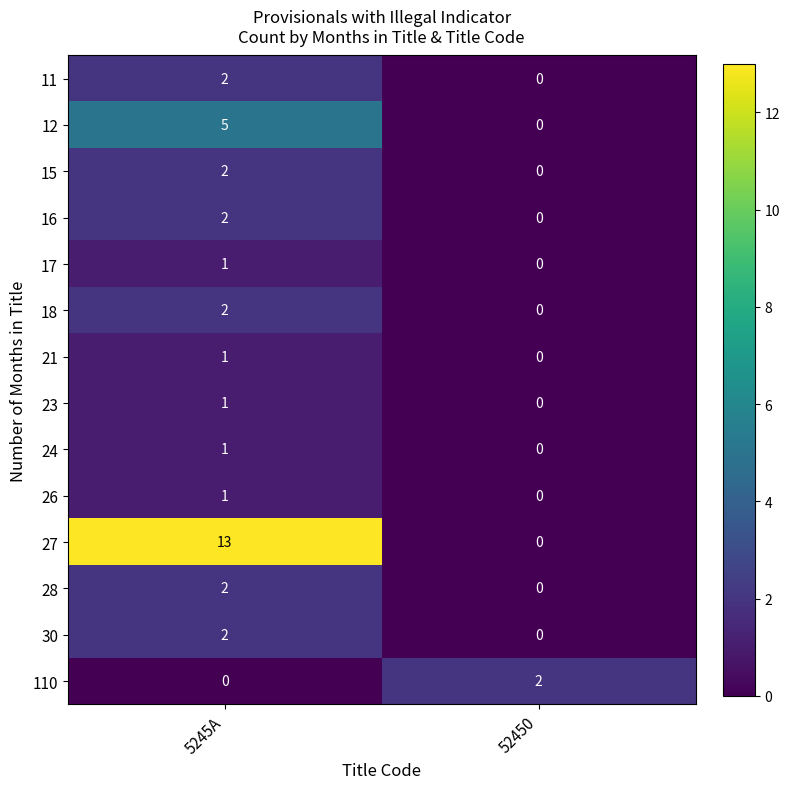

The 24 series shows -1 at 52450. True or false?

False